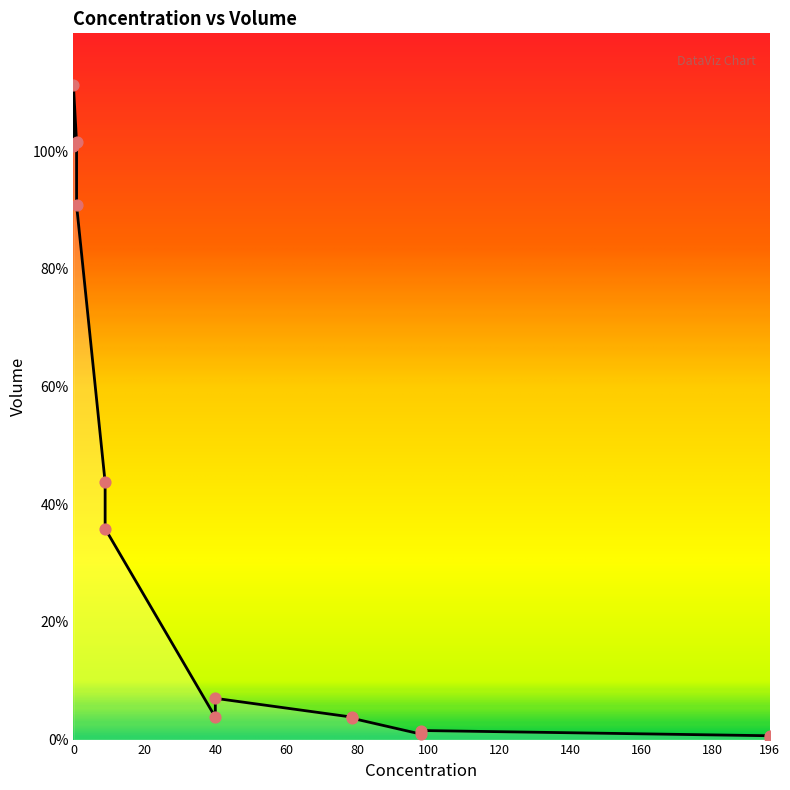

Between 98.11 and 98.11, which is larger?

98.11